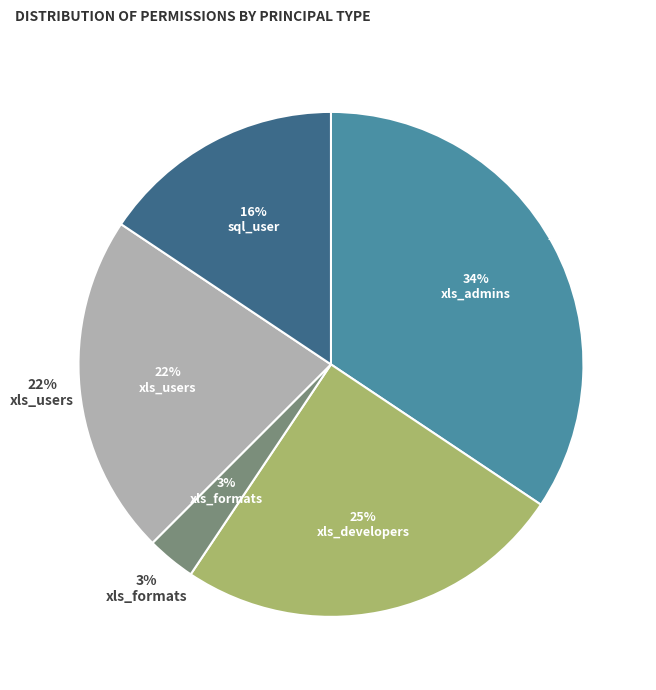

How many segments does this pie chart have?

5